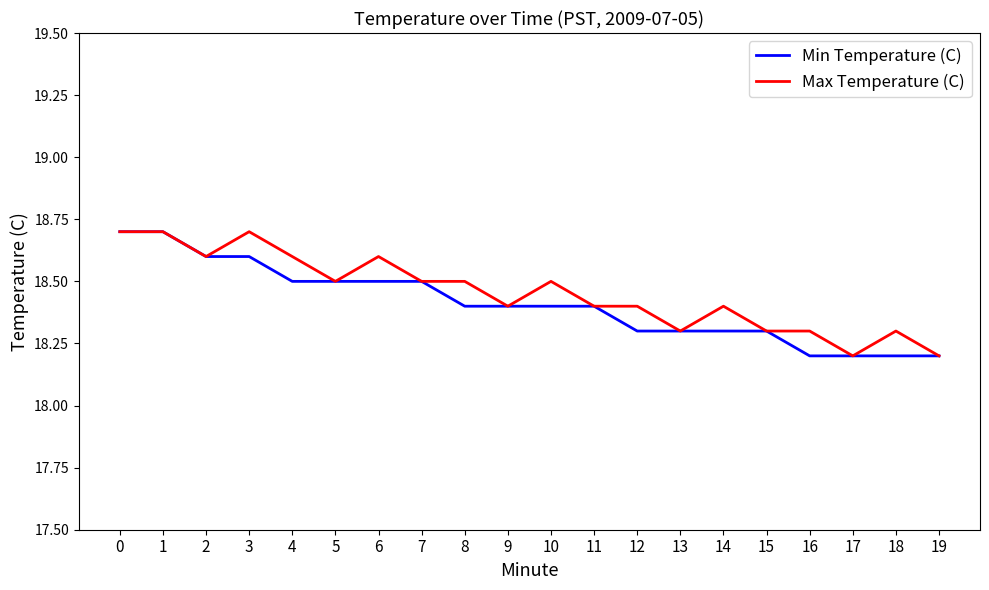

Is the value of Max Temperature (C) at 12 greater than the value of Min Temperature (C) at 2?

No